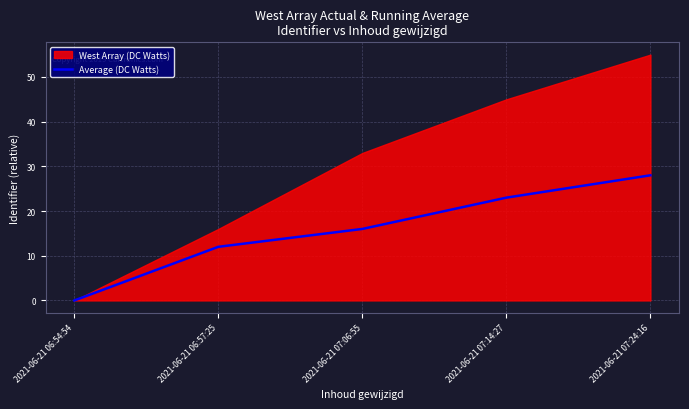

The value of Average (DC Watts) at 2021-06-21 07:24:16 is 28. True or false?

True